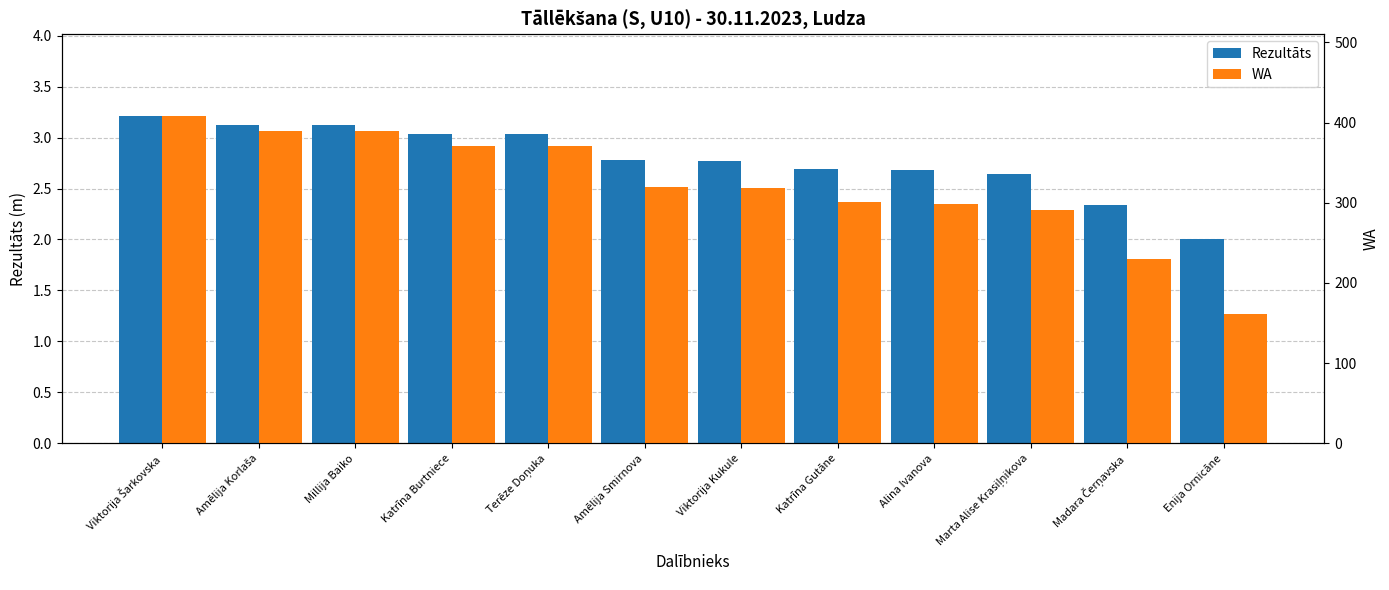

At which label does Rezultāts reach its peak?

Viktorija Šarkovska